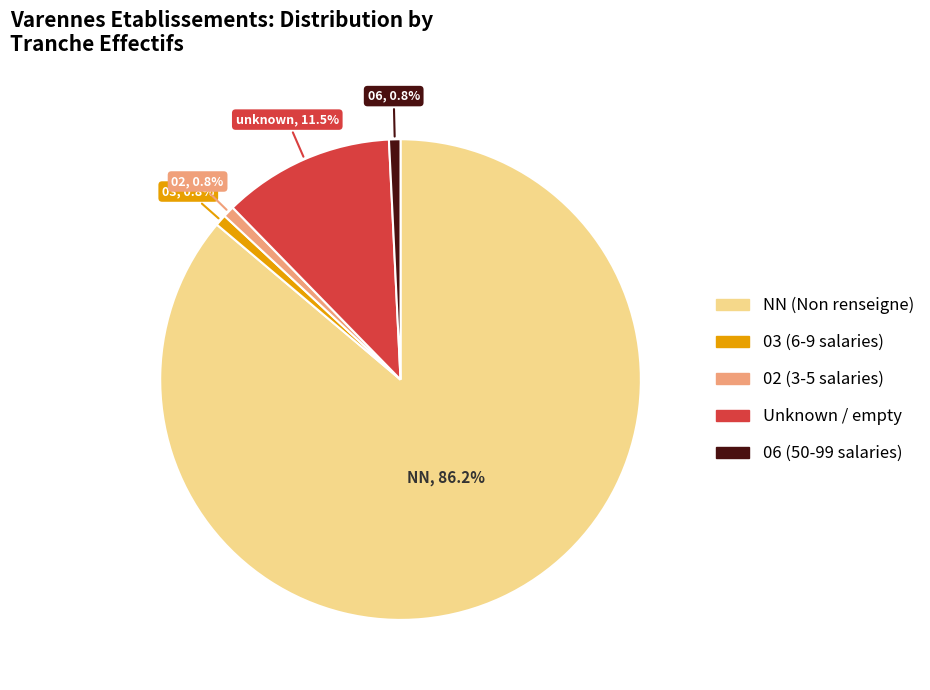

Is there any slice that represents more than half of the pie?

Yes